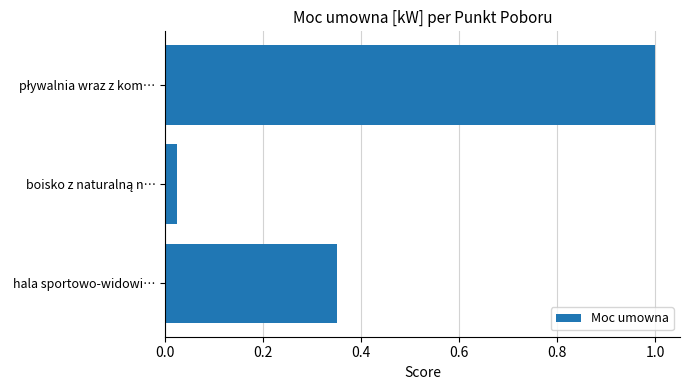

What is the average value?

0.5